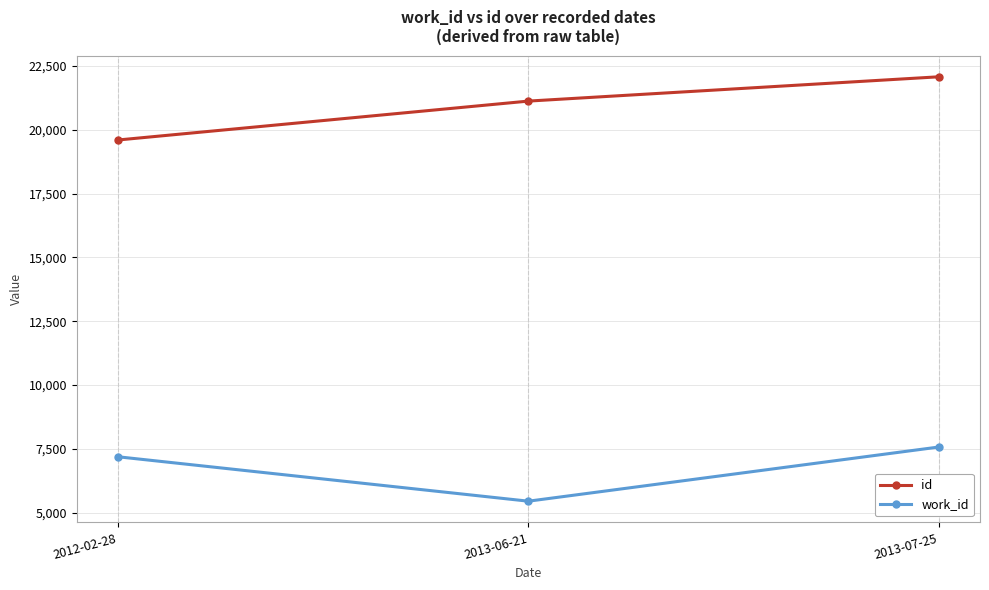

Which series has the widest spread of values?

id